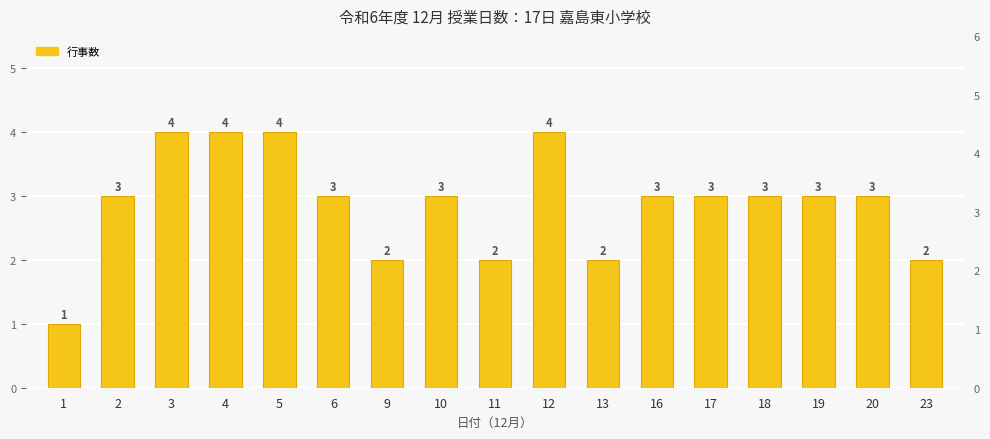

Rank the categories by value from highest to lowest.

3, 4, 5, 12, 2, 6, 10, 16, 17, 18, 19, 20, 9, 11, 13, 23, 1